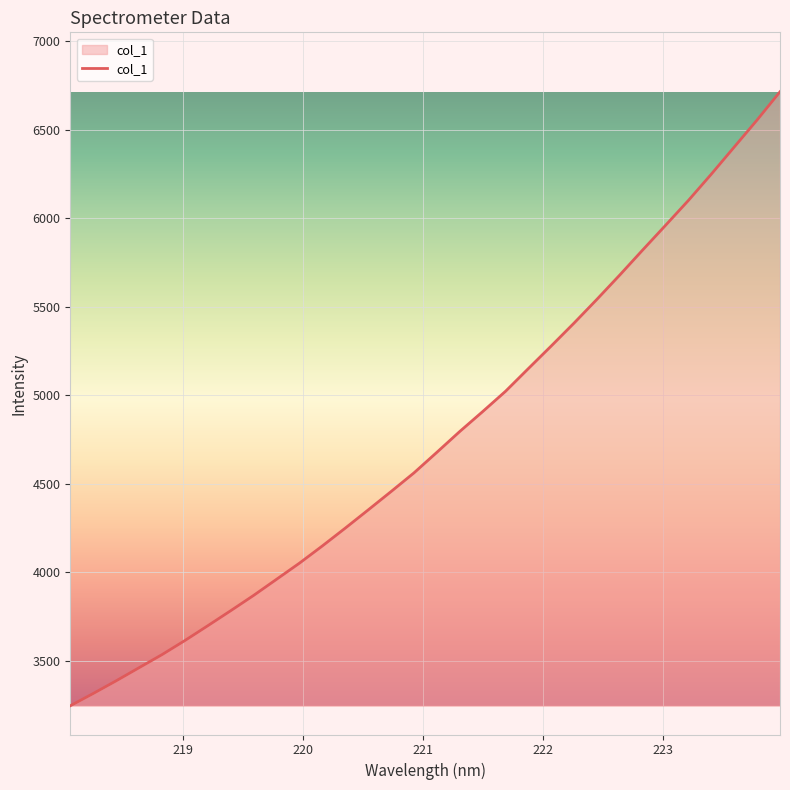

Does the chart display data point markers on the line(s)?

No